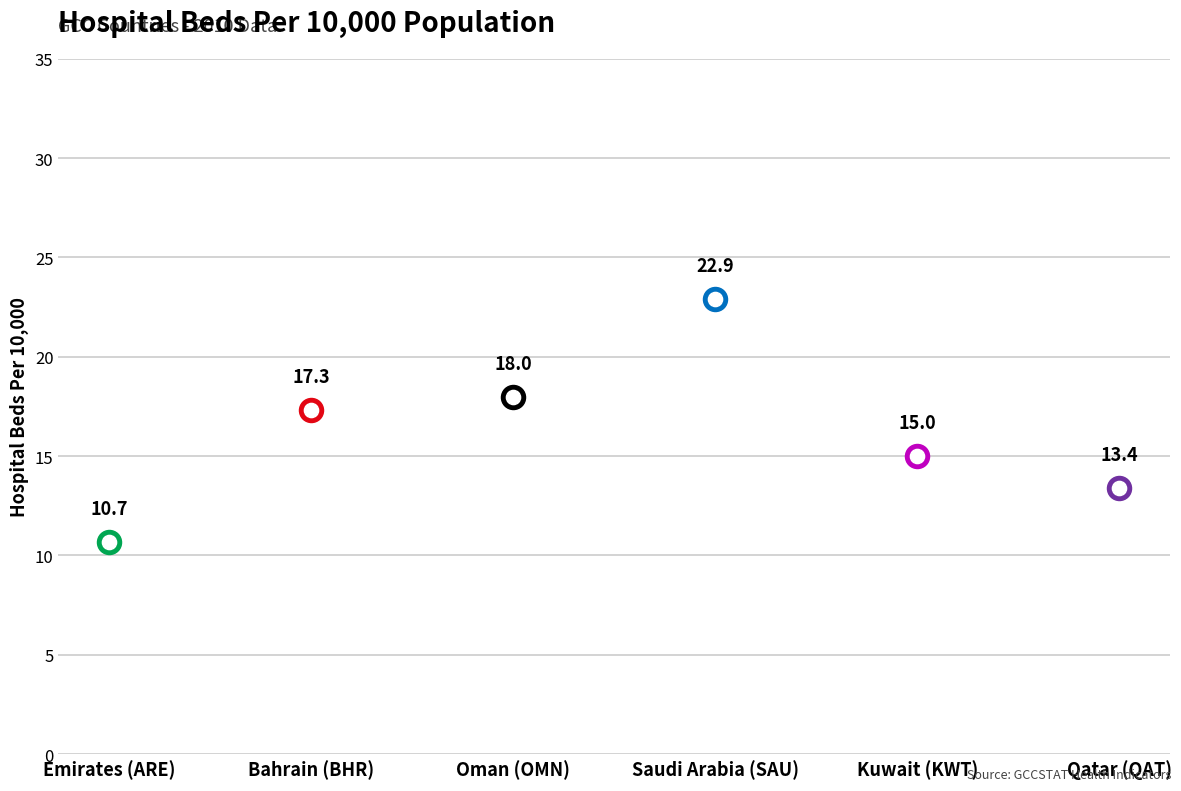

What is the change in value from Oman (OMN) to Qatar (QAT)?

-4.6